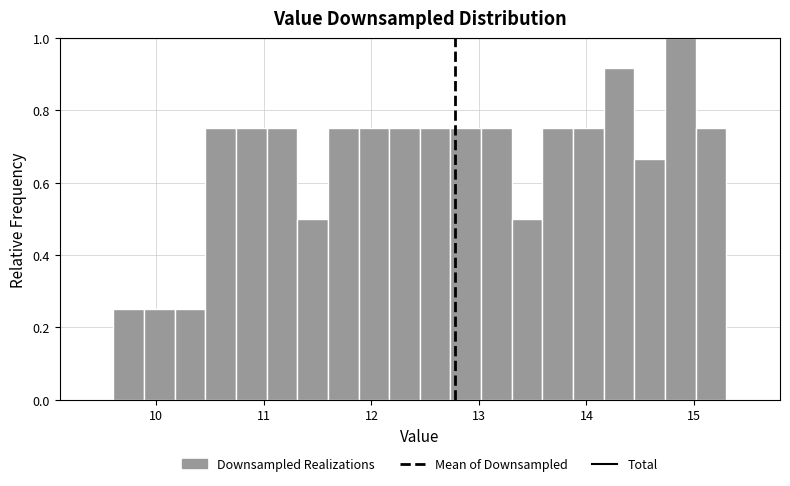

Read against the x-axis, roughly where is the centre of the tallest bar?

14.9